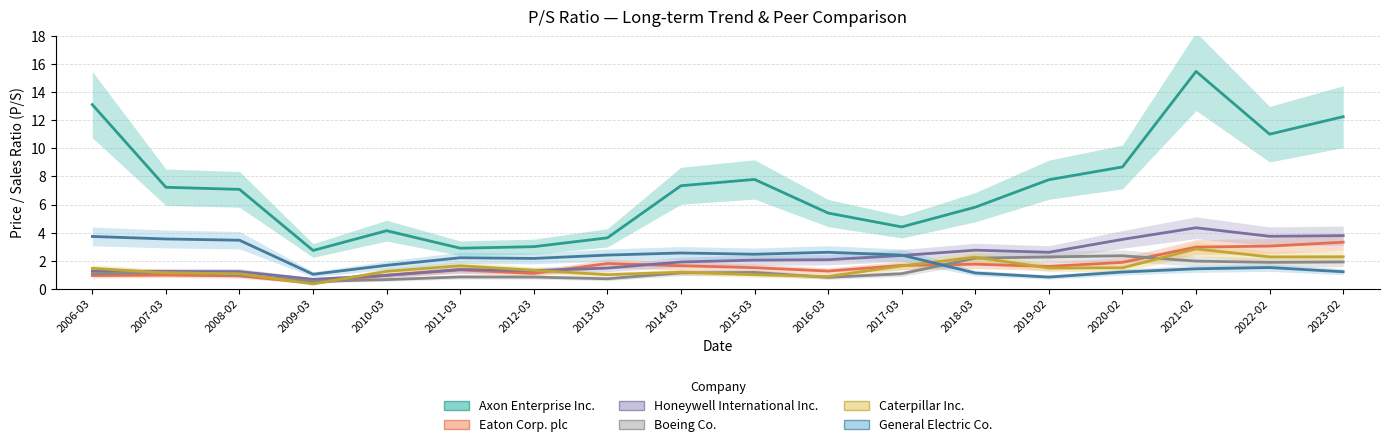

Which series ends up on top after the final intersection of General Electric Co. and Honeywell International Inc.?

Honeywell International Inc.